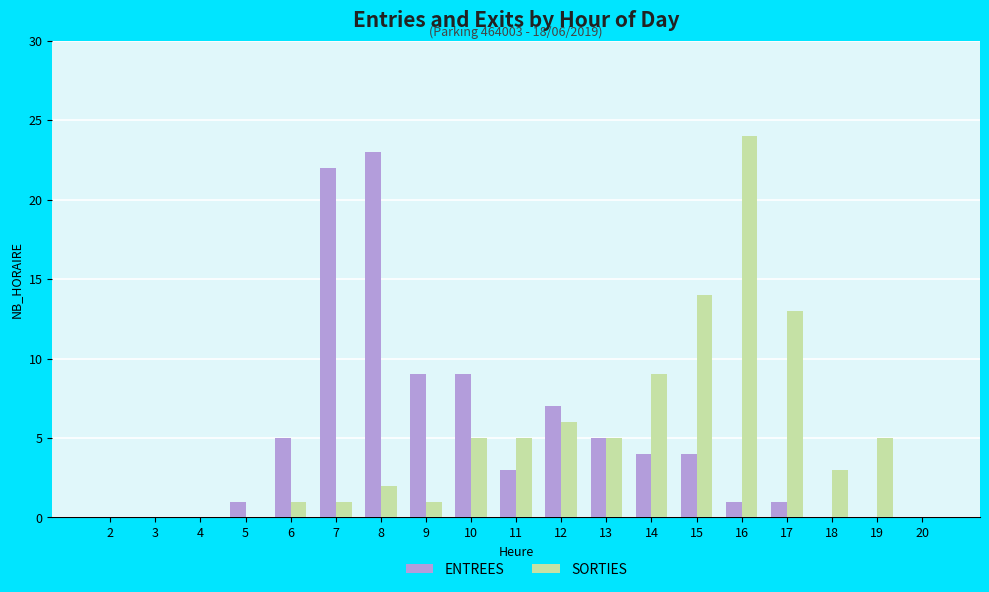

Reading left to right, transcribe all the data shown in this chart.

ENTREES: 2=0	3=0	4=0	5=1	6=5	7=22	8=23	9=9	10=9	11=3	12=7	13=5	14=4	15=4	16=1	17=1	18=0	19=0	20=0
SORTIES: 2=0	3=0	4=0	5=0	6=1	7=1	8=2	9=1	10=5	11=5	12=6	13=5	14=9	15=14	16=24	17=13	18=3	19=5	20=0